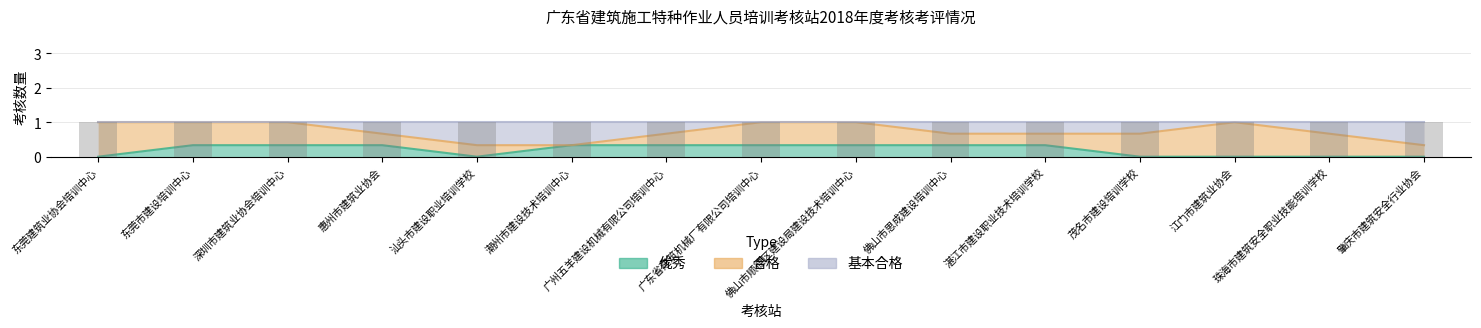

What is the label of the 6th bar from the left?

潮州市建设技术培训中心